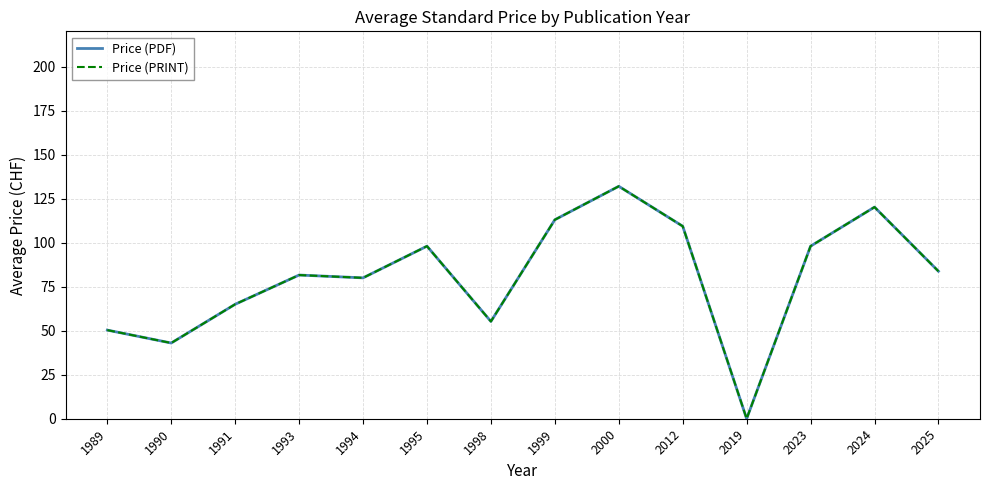

Reading left to right, list all the values displayed in this chart.

Price (PDF): 1989=50.3	1990=43.0	1991=65.0	1993=81.6	1994=80.0	1995=98.0	1998=55.2	1999=113.0	2000=132.0	2012=109.3	2019=0.0	2023=98.0	2024=120.2	2025=83.8
Price (PRINT): 1989=50.3	1990=43.0	1991=65.0	1993=81.6	1994=80.0	1995=98.0	1998=55.2	1999=113.0	2000=132.0	2012=109.3	2019=0.0	2023=98.0	2024=120.2	2025=83.8